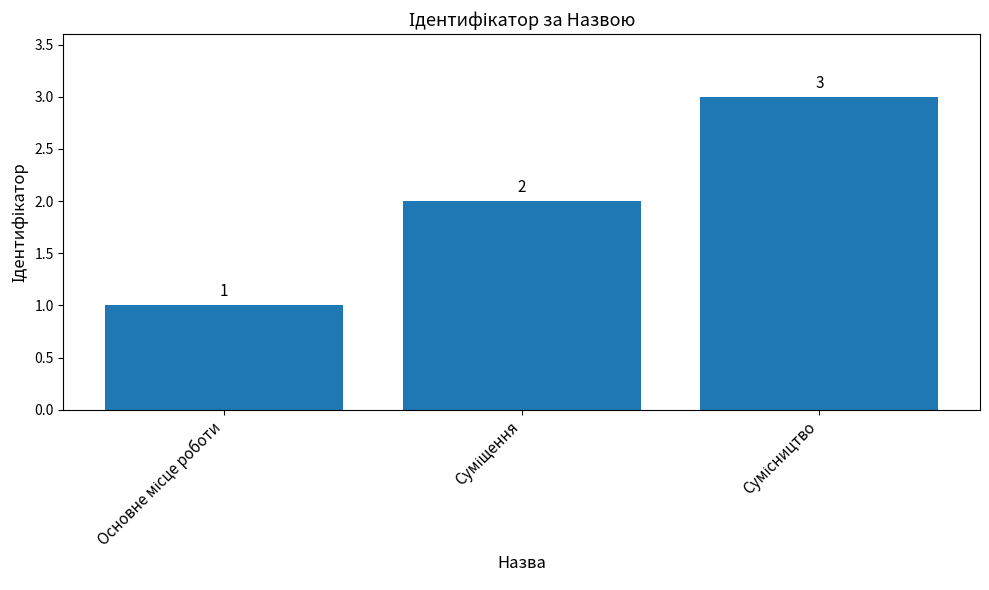

What is the value of the 1st bar from the left?

1